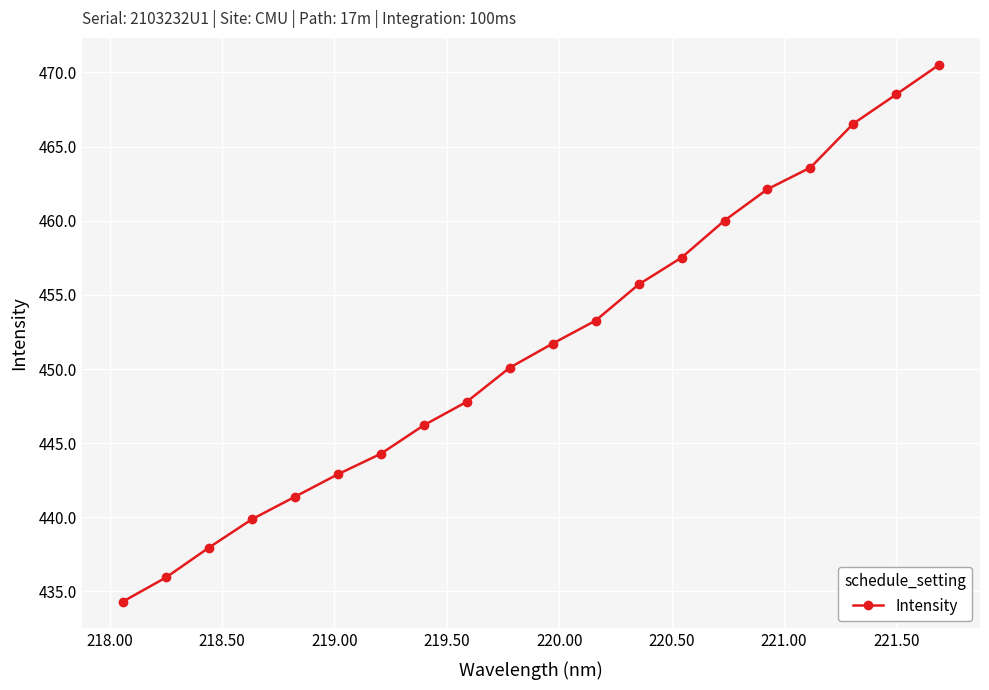

True or false: there are more than 1 points higher than both neighbors.

False